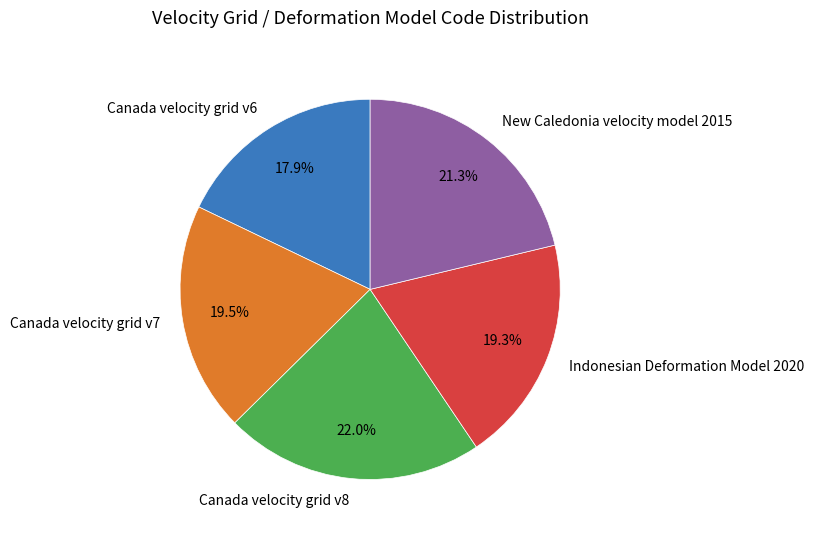

Which slice is the largest?

Canada velocity grid v8